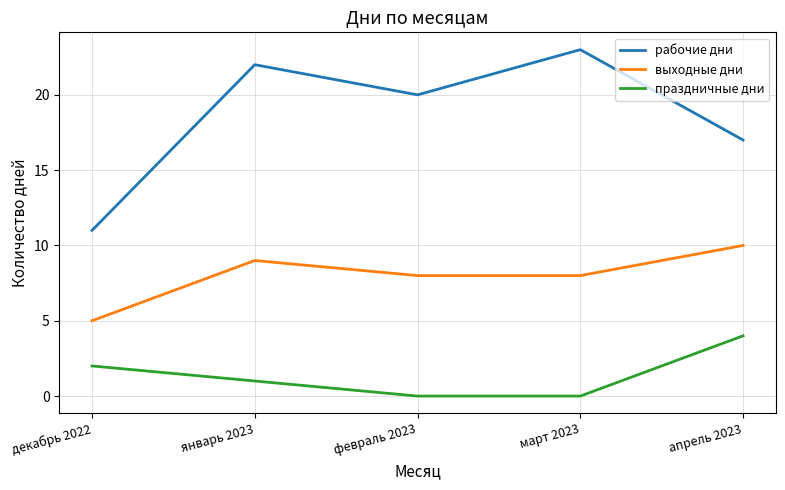

What is the approximate value of выходные дни at январь 2023?

9